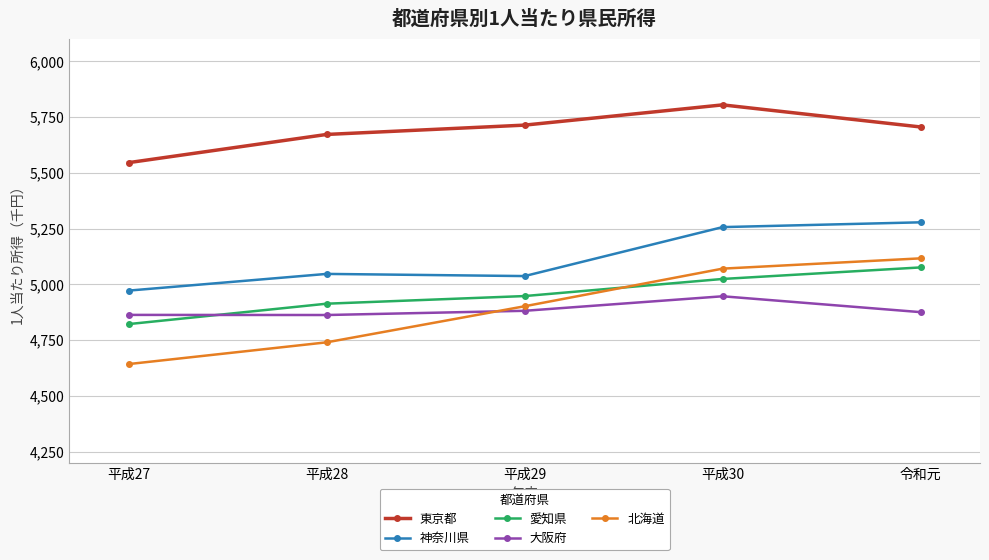

What position from the right is 平成28?

4